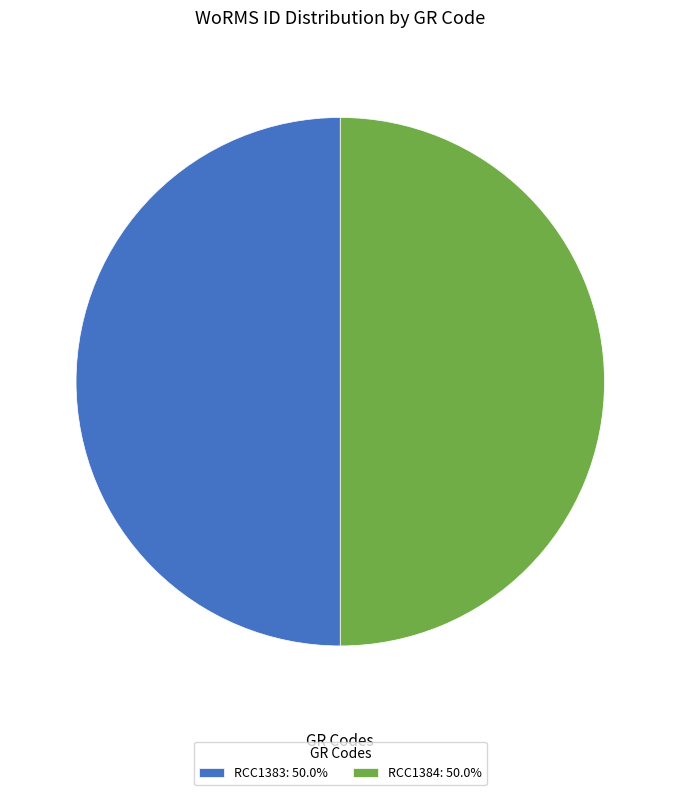

Do RCC1384: 50.0% and RCC1383: 50.0% together represent more than half of the pie?

Yes